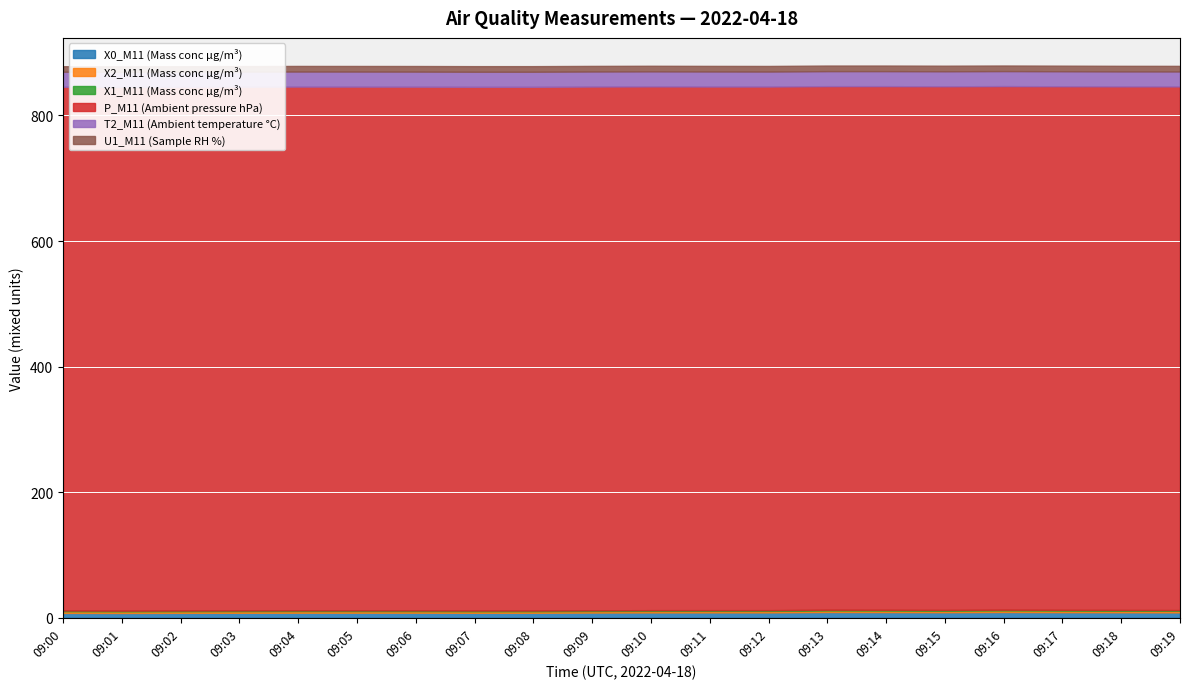

Rank the categories by U1_M11 (Sample RH %) value from highest to lowest.

09:04, 09:05, 09:06, 09:07, 09:08, 09:09, 09:10, 09:11, 09:12, 09:13, 09:14, 09:15, 09:16, 09:17, 09:18, 09:19, 09:03, 09:00, 09:01, 09:02